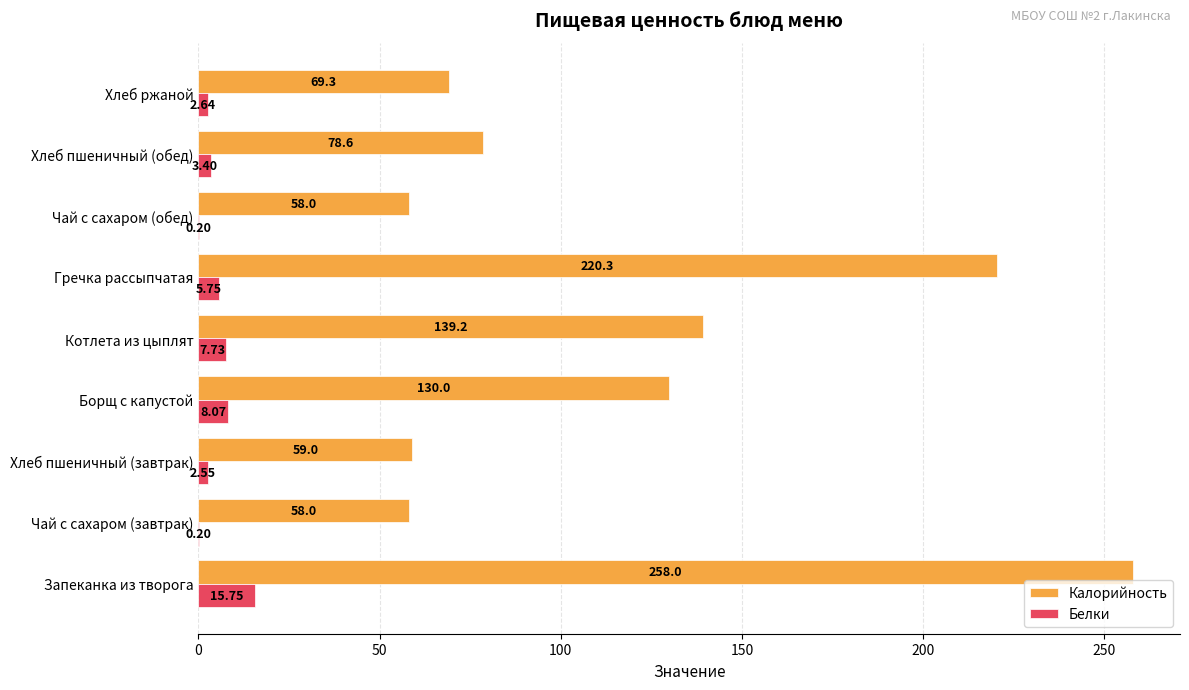

Which category has the highest value across all series?

Запеканка из творога